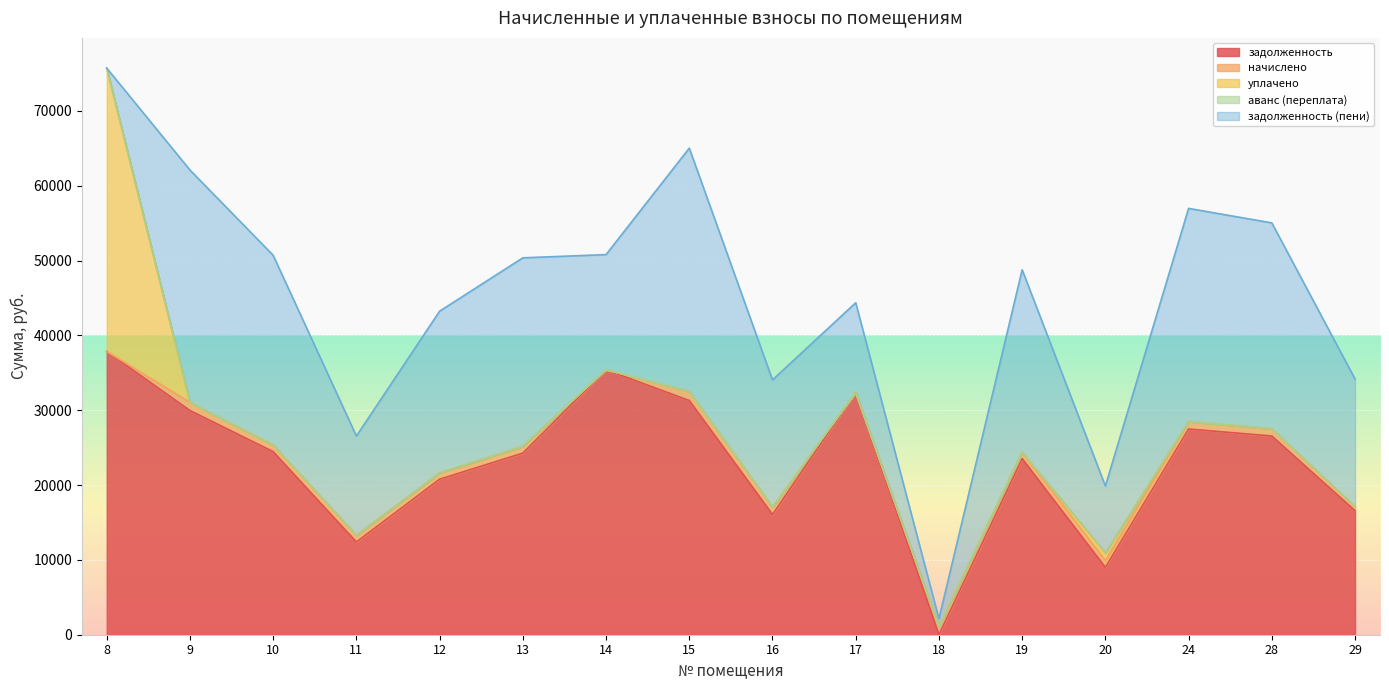

At which label is задолженность closest to 18928?

12